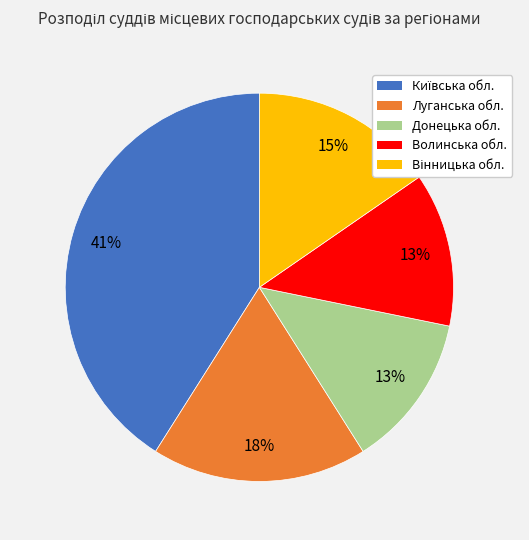

Does any single category account for the majority?

No